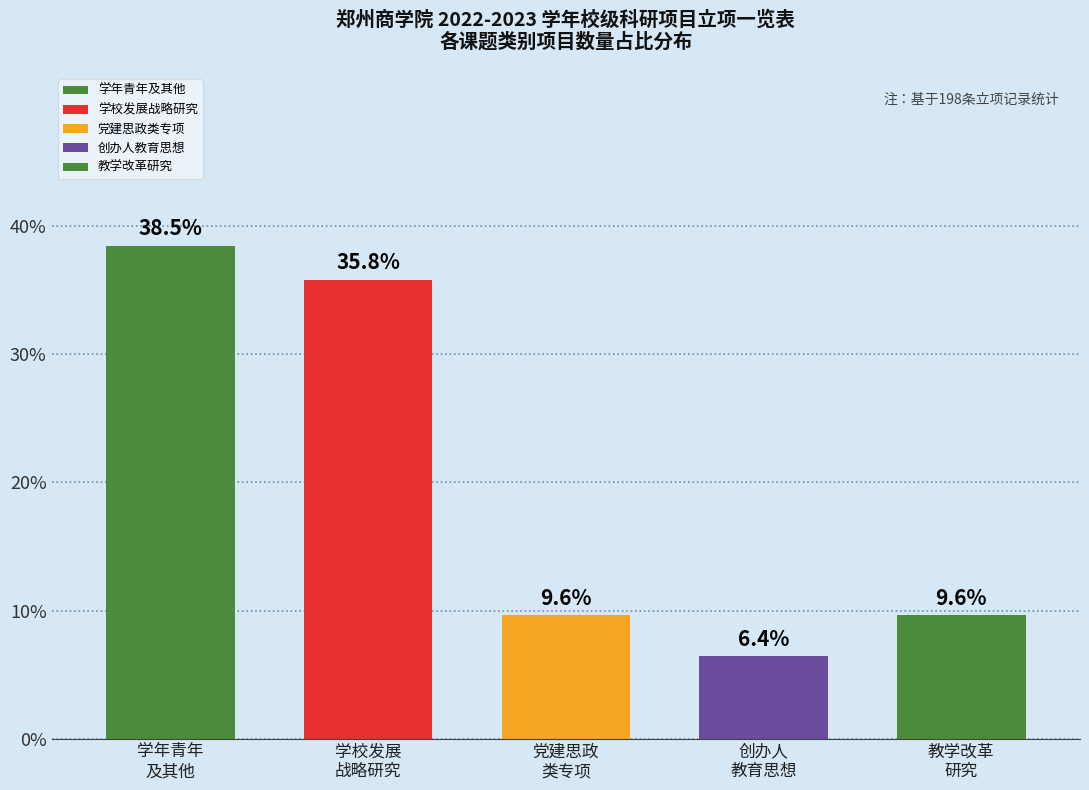

Reading right to left, transcribe all the data shown in this chart.

9.6	6.4	9.6	35.8	38.5